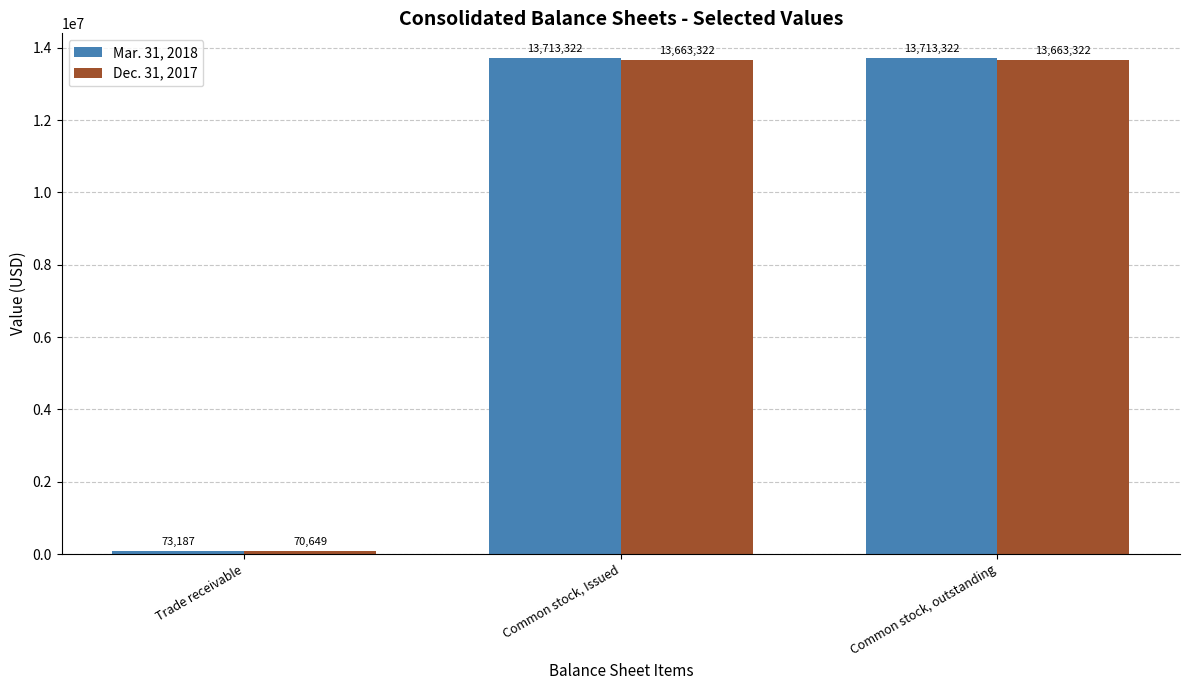

Is it true that Dec. 31, 2017 equals 70649 at Trade receivable?

True